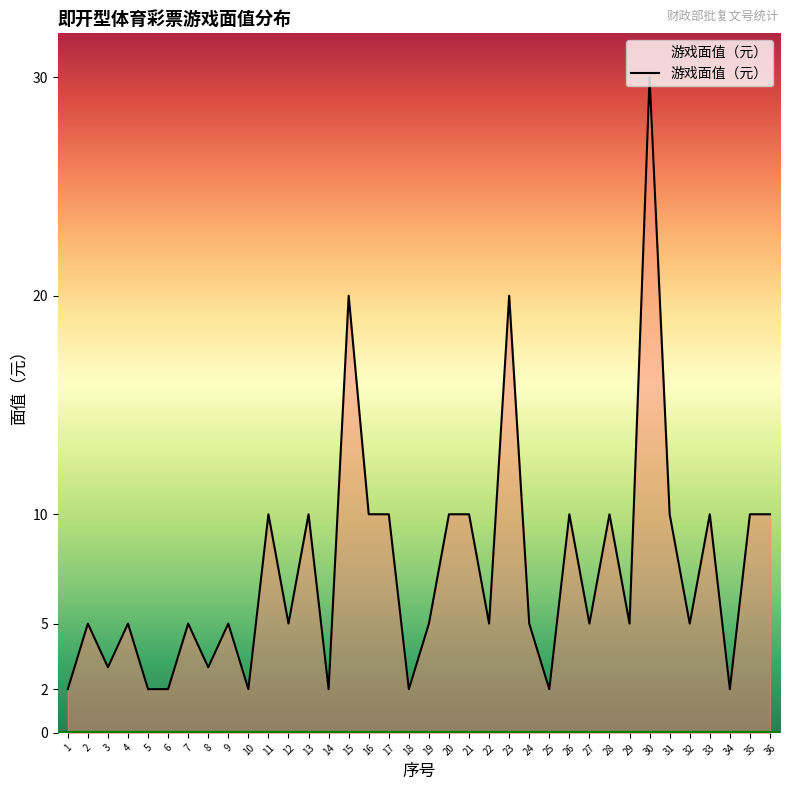

True or false: the data shows 14 at 11.

False